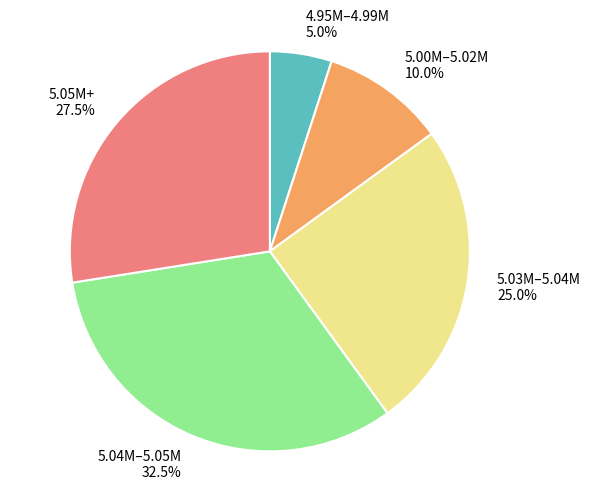

How many slices are in this pie chart?

5